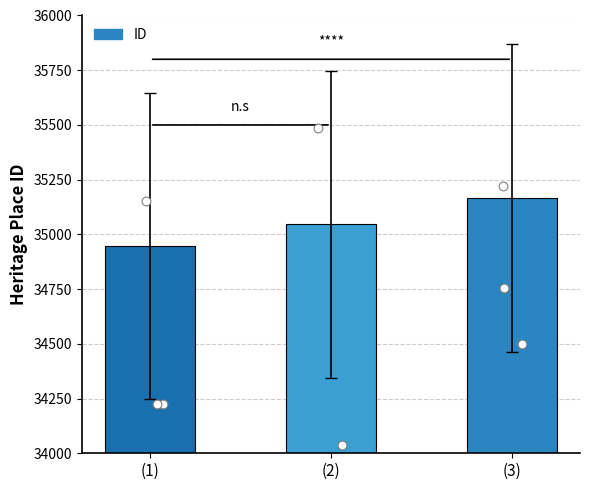

Between (3) and (1), which is larger?

(3)